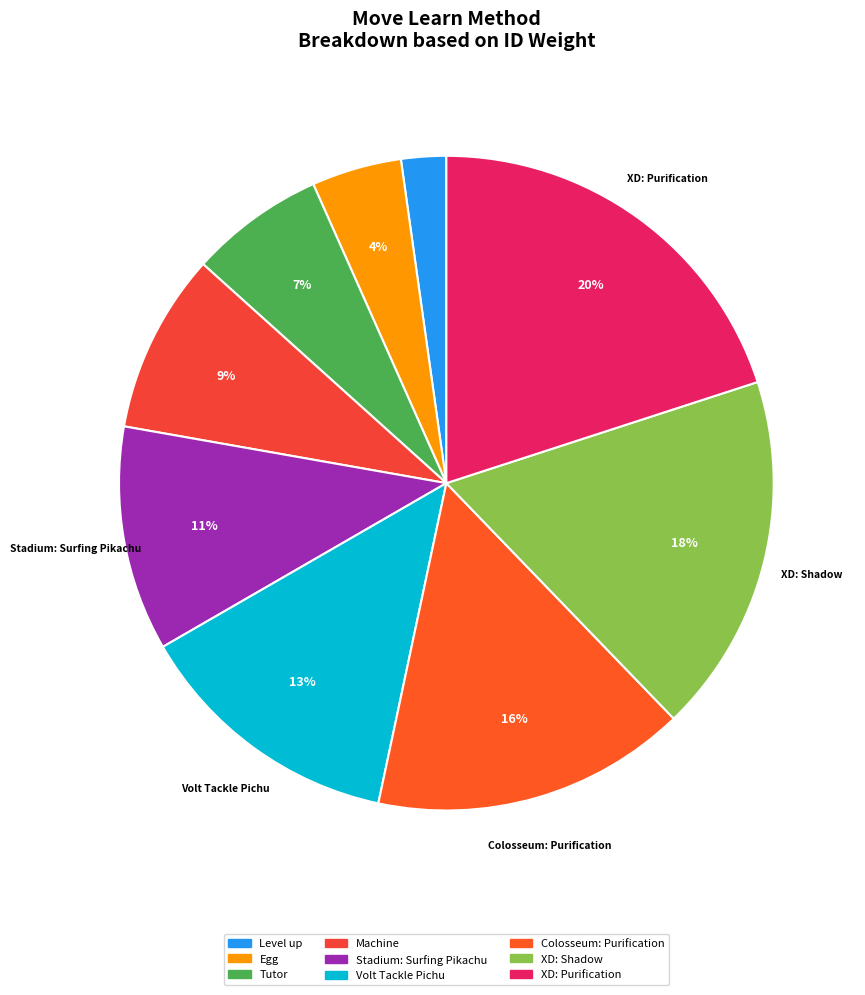

How many slices are in this pie chart?

9